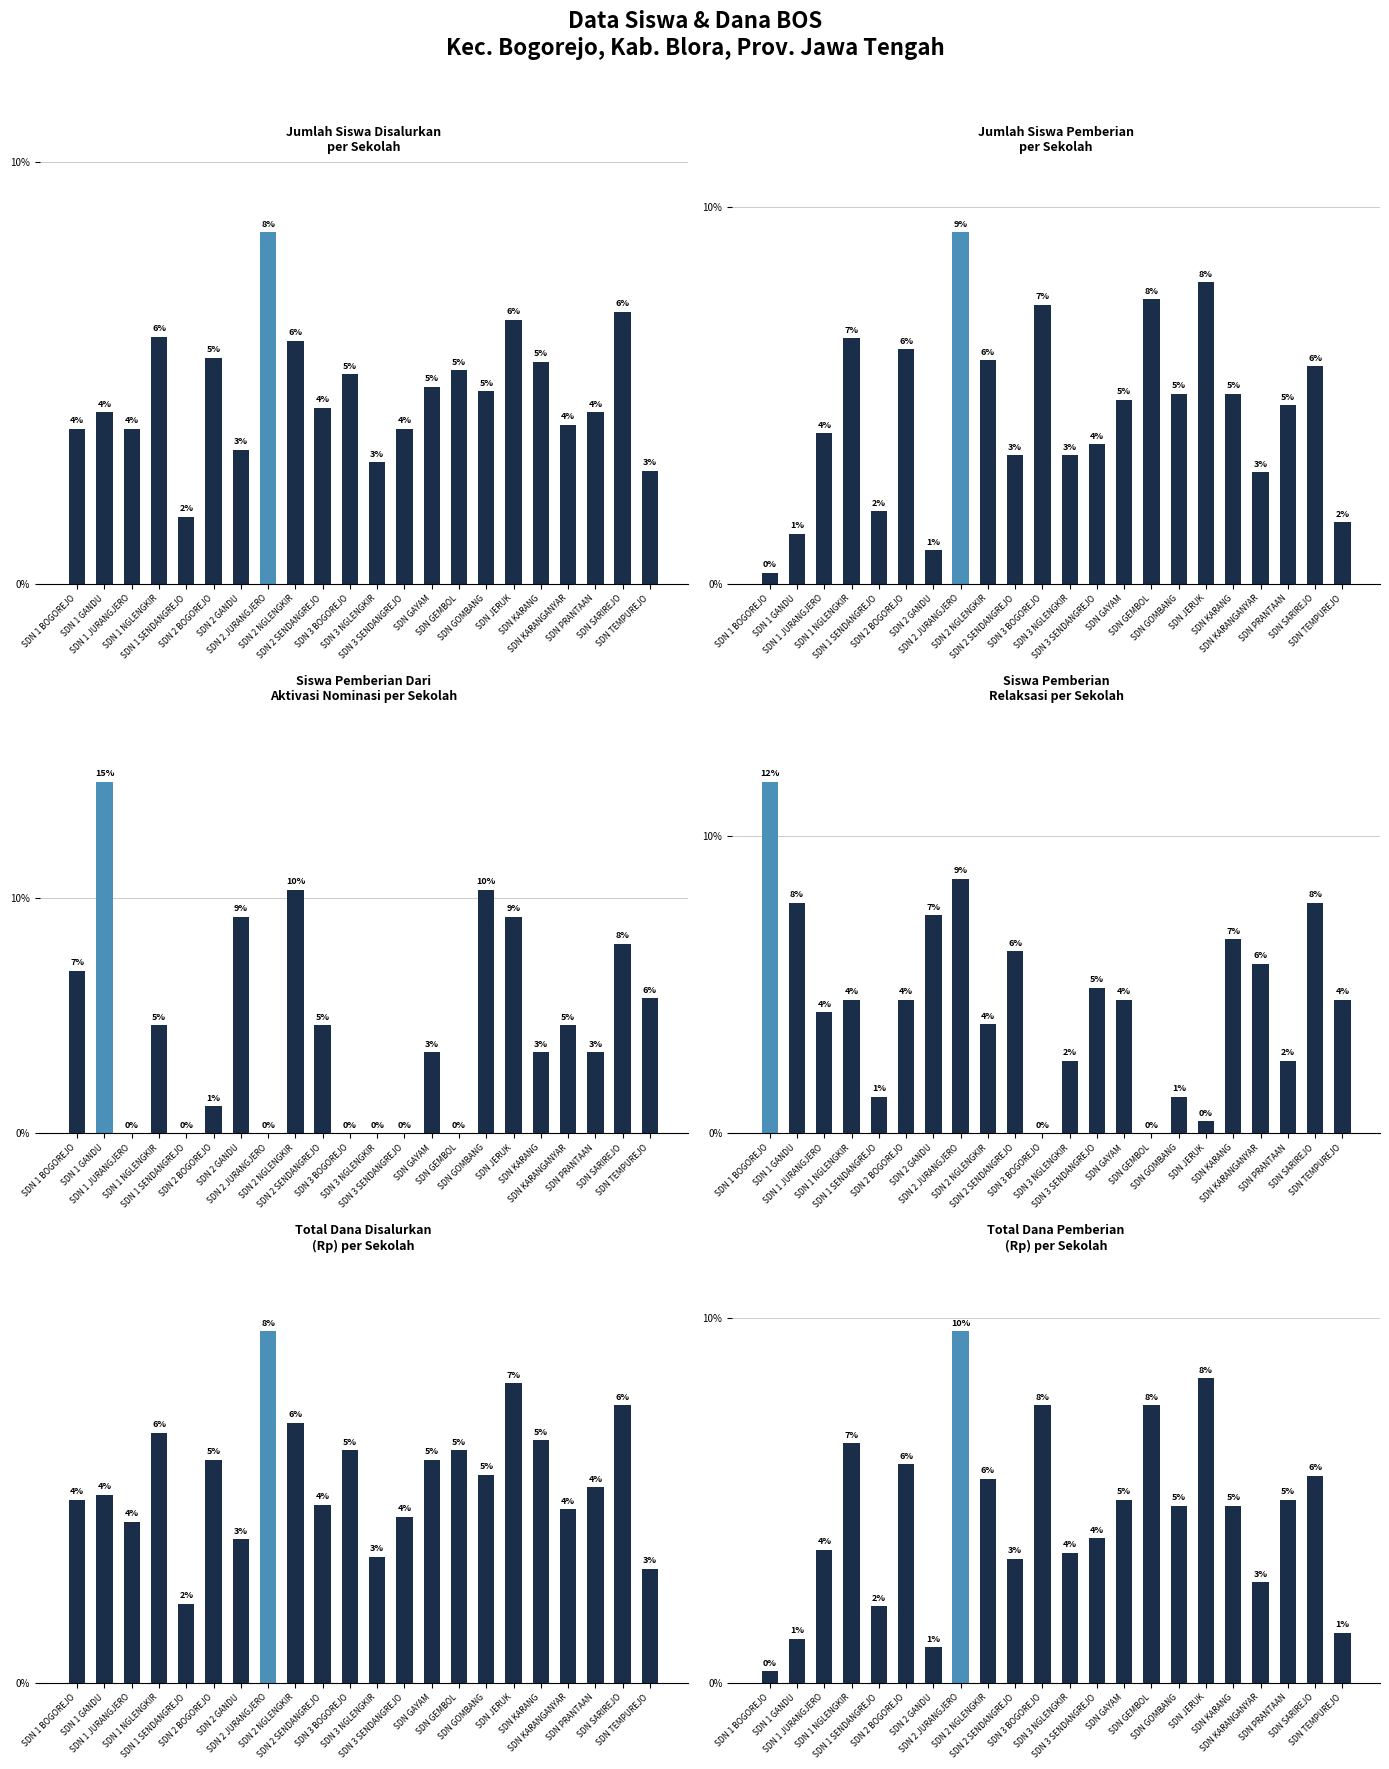

How many series are shown in this chart?

6